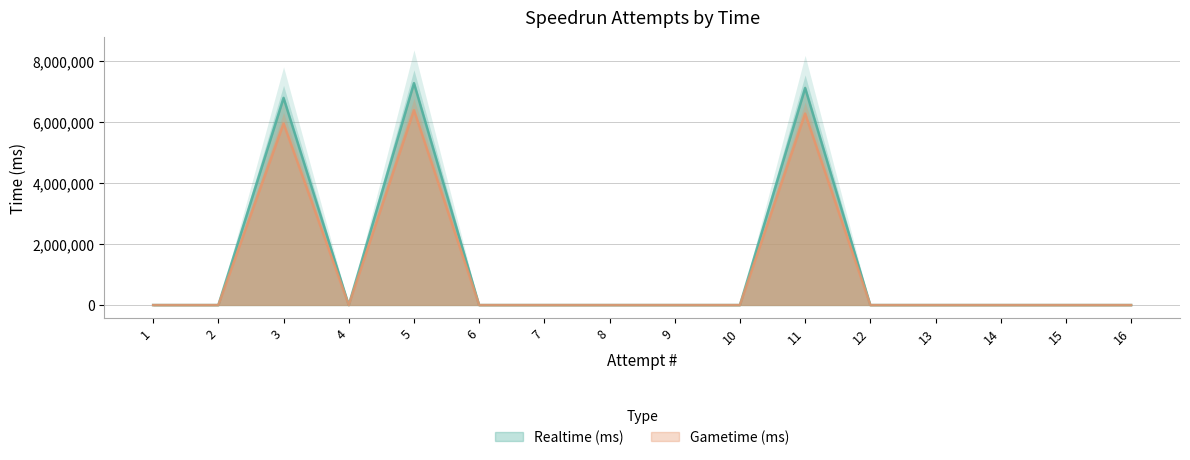

In Gametime (ms), how many points are lower than both neighbors (excluding endpoints)?

1